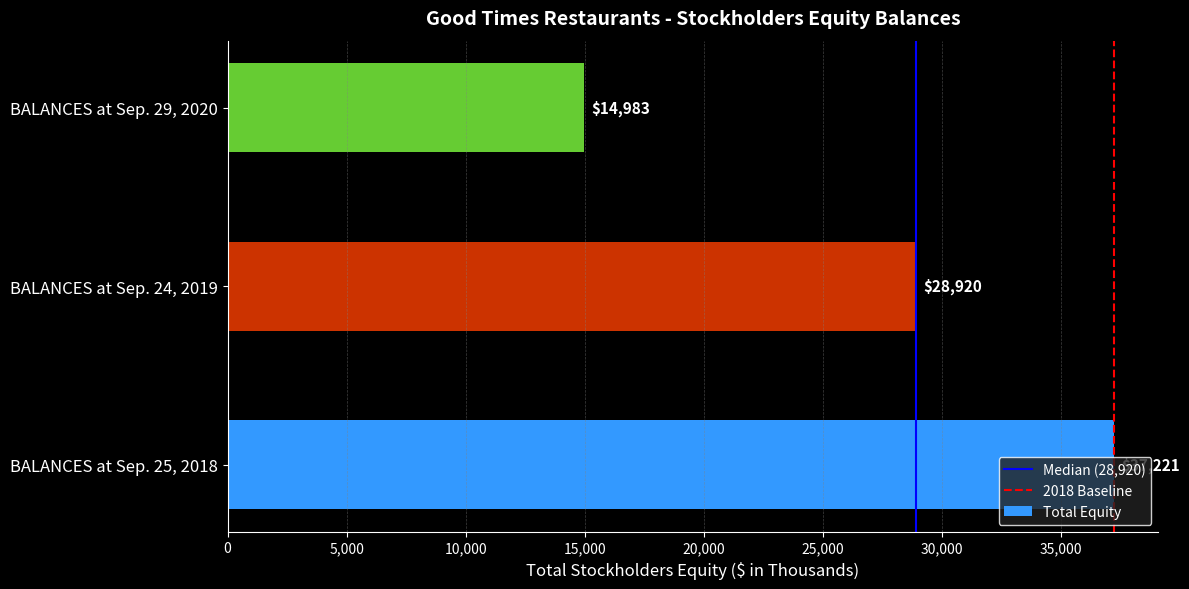

Count the number of categories in the chart.

3